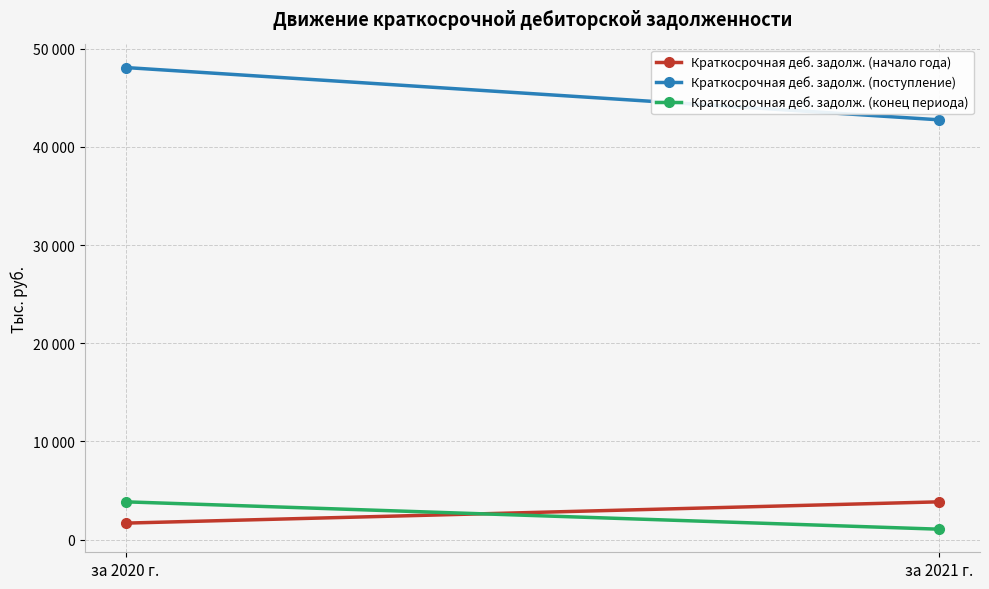

What is the label of the 1st point from the left?

за 2020 г.